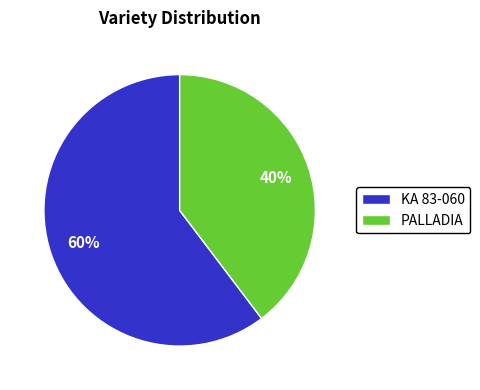

Is PALLADIA the majority of the pie?

No